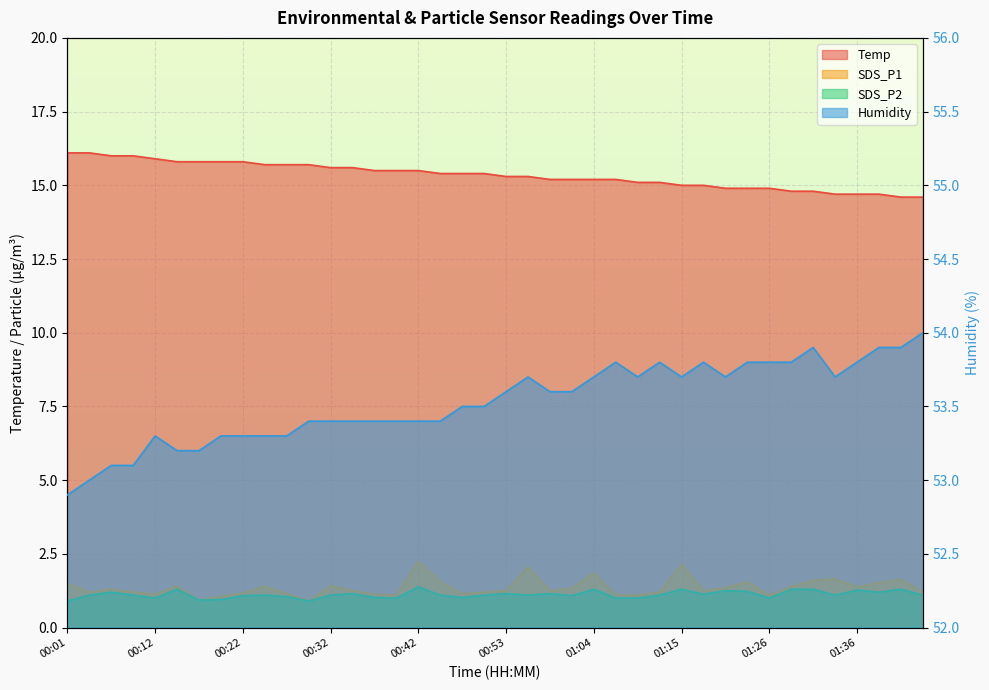

The SDS_P2 series shows 0.3 at 00:27. True or false?

False